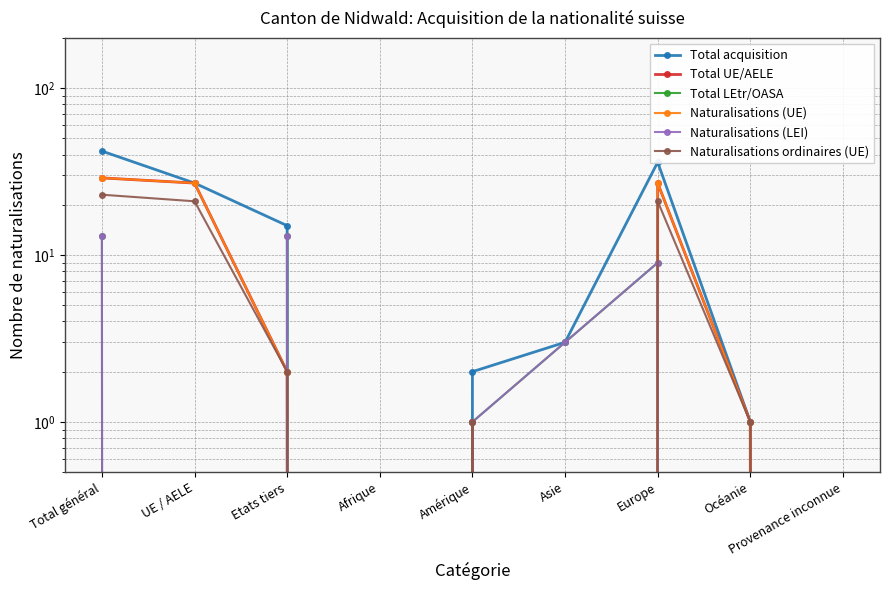

Which series has the widest spread of values?

Total acquisition